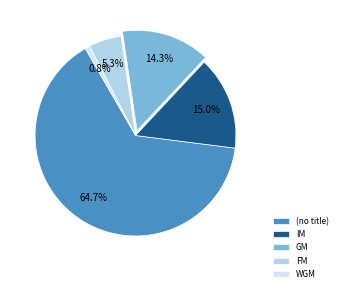

How many segments does this pie chart have?

5